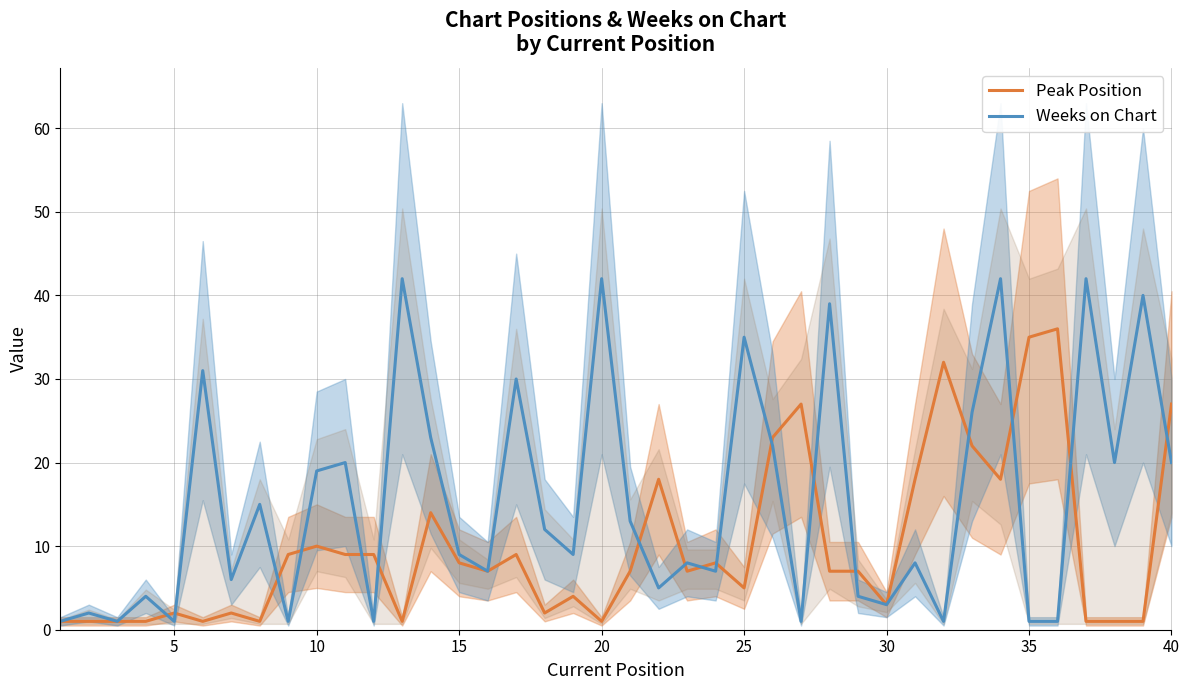

What is the highest value of the Weeks on Chart series?

42